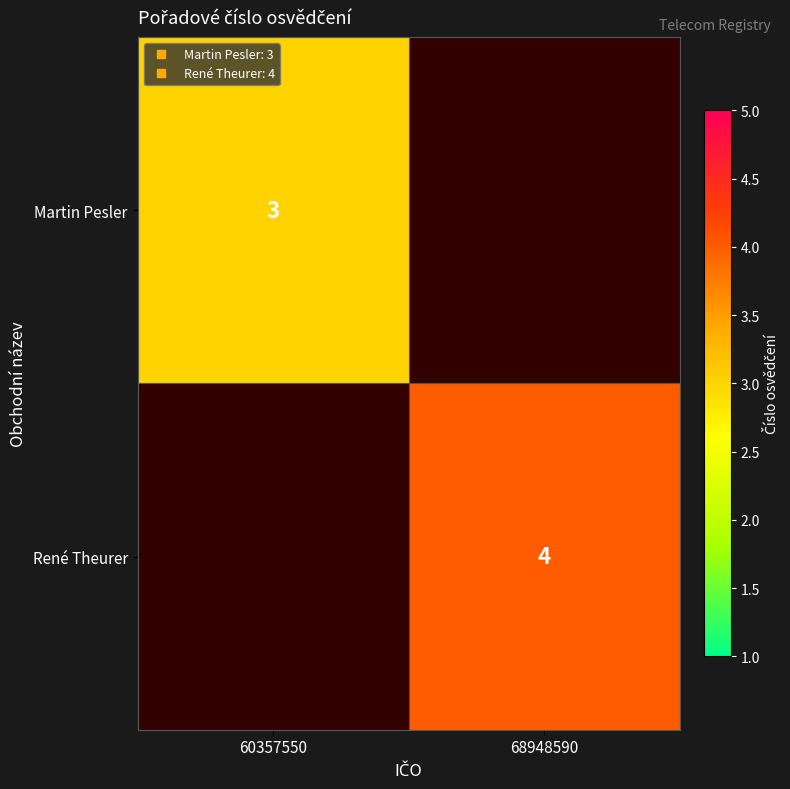

What is the smallest value displayed?

3.0